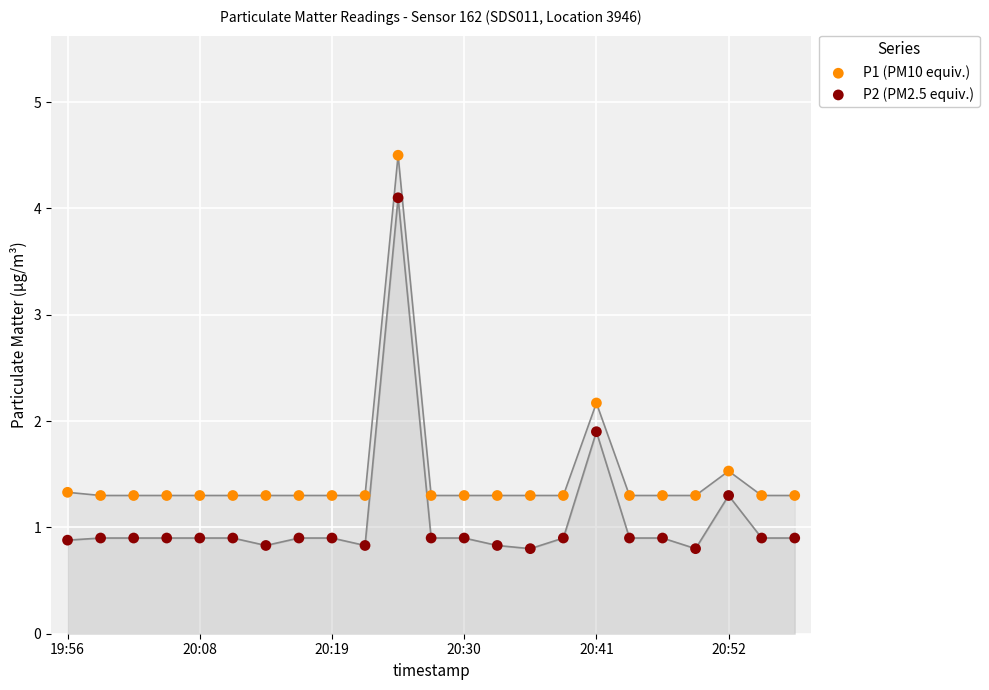

In the P2 (PM2.5 equiv.) series, what Y value is closest to 2?

1.9